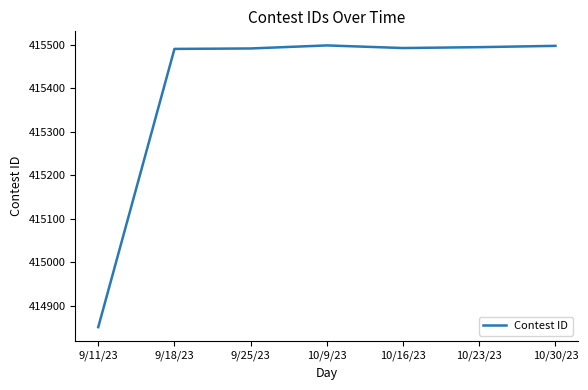

At which category does the chart reach its minimum across all series?

9/11/23